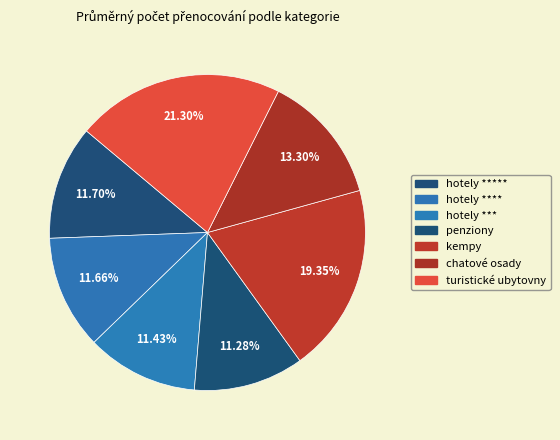

Which category has the biggest portion of the pie?

turistické ubytovny